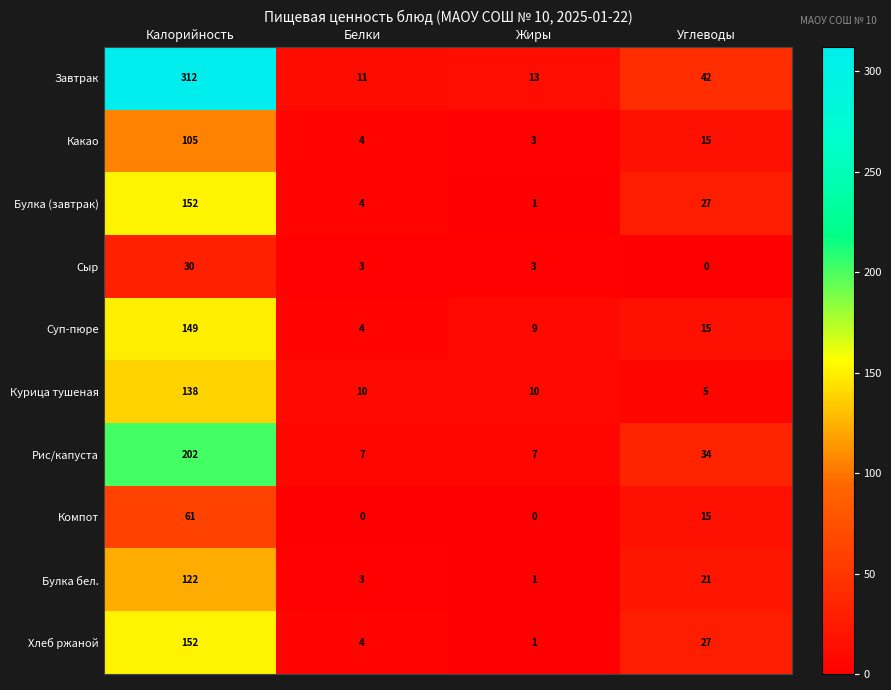

What is the maximum value for Завтрак?

312